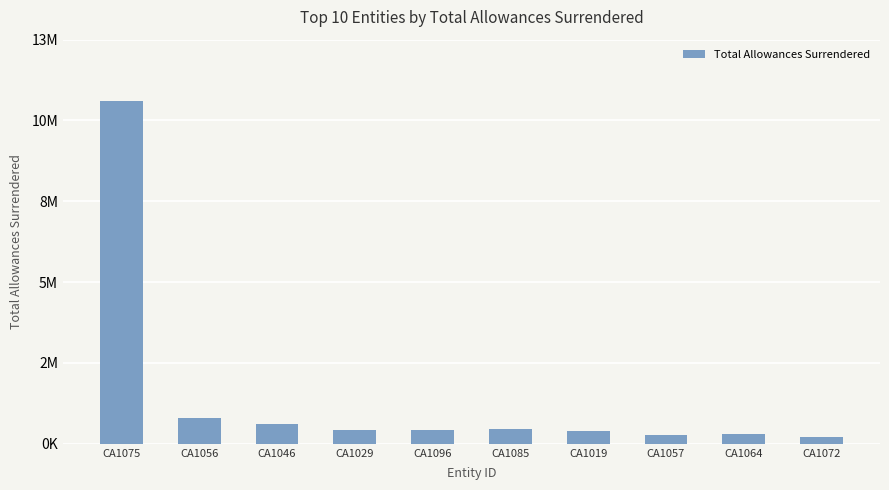

Which category has the highest value across all series?

CA1075